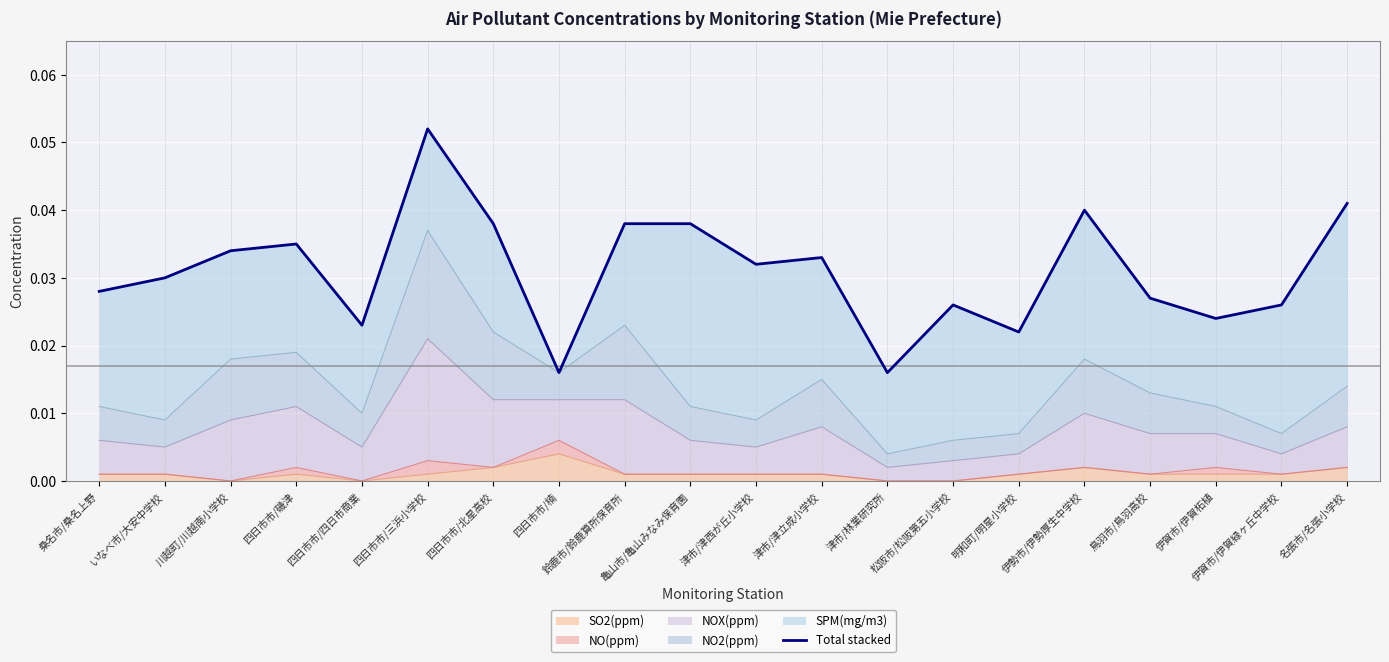

List the labels in order of value, largest first.

四日市市/三浜小学校, 名張市/名張小学校, 伊勢市/伊勢厚生中学校, 四日市市/北星高校, 鈴鹿市/鈴鹿算所保育所, 亀山市/亀山みなみ保育園, 四日市市/磯津, 川越町/川越南小学校, 津市/津立成小学校, 津市/津西が丘小学校, いなべ市/大安中学校, 桑名市/桑名上野, 鳥羽市/鳥羽高校, 松阪市/松阪第五小学校, 伊賀市/伊賀緑ヶ丘中学校, 伊賀市/伊賀柘植, 四日市市/四日市商業, 明和町/明星小学校, 四日市市/楠, 津市/林業研究所